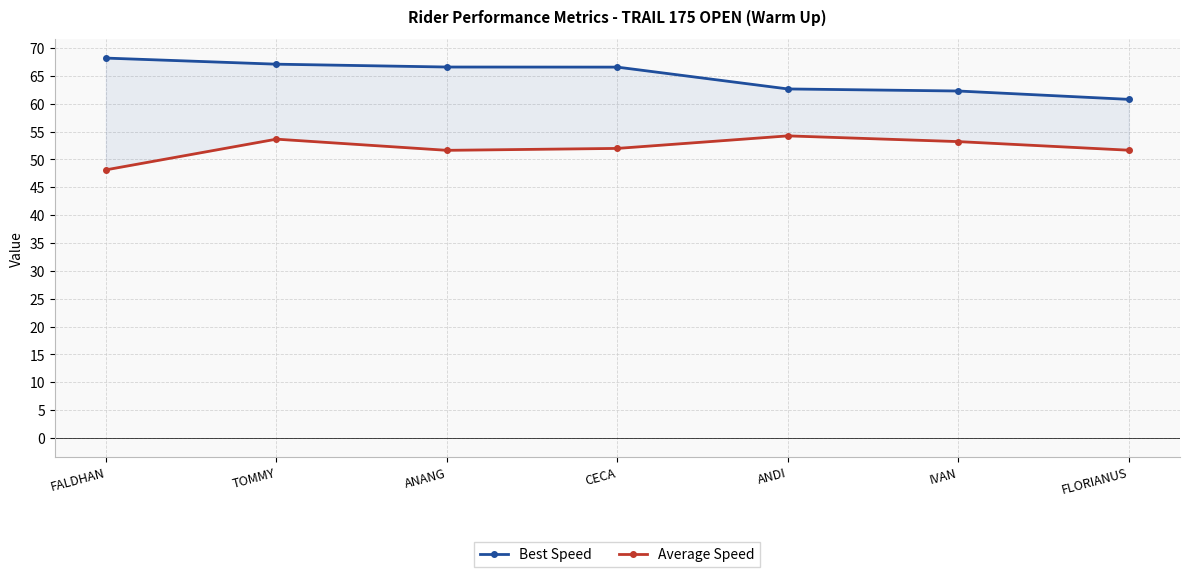

What is the difference between the maximum and minimum values in the Best Speed series?

7.4